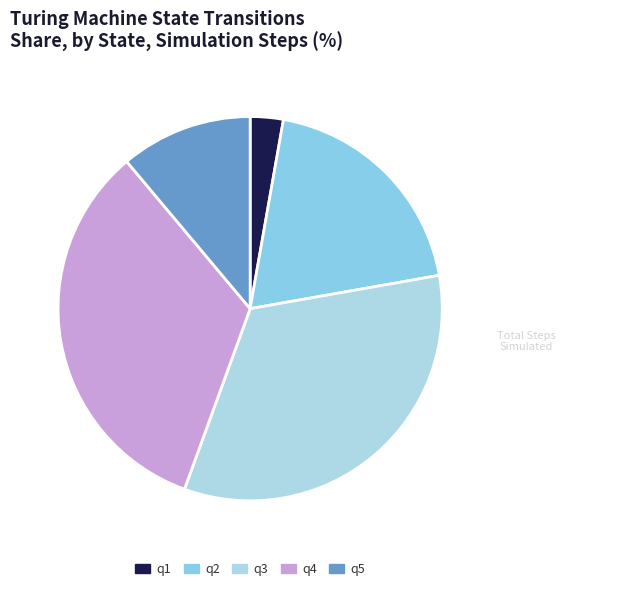

To the nearest percent, what portion does q3 represent?

33%